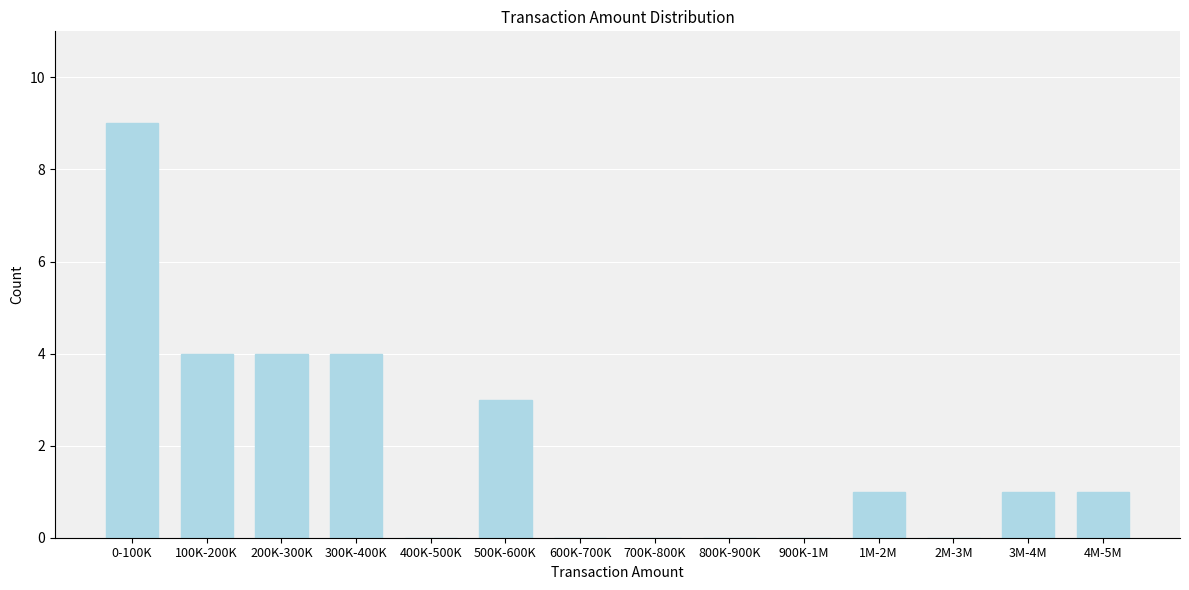

Reading left to right, transcribe all the data shown in this chart.

0-100K=9	100K-200K=4	200K-300K=4	300K-400K=4	400K-500K=0	500K-600K=3	600K-700K=0	700K-800K=0	800K-900K=0	900K-1M=0	1M-2M=1	2M-3M=0	3M-4M=1	4M-5M=1